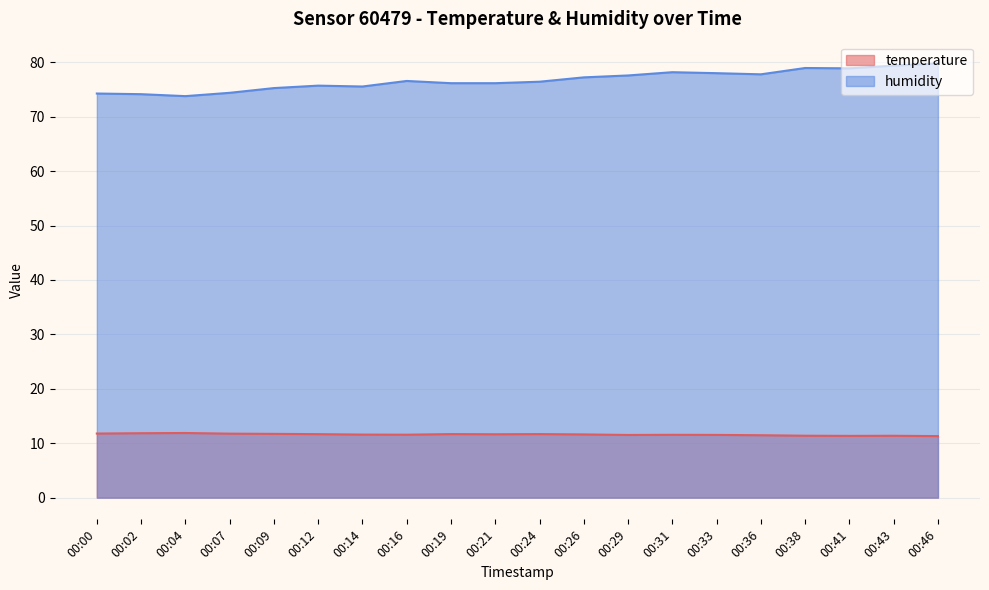

Reading left to right, extract all data points from this chart.

temperature: 00:00=11.8	00:02=11.8	00:04=11.9	00:07=11.8	00:09=11.7	00:12=11.7	00:14=11.6	00:16=11.6	00:19=11.7	00:21=11.7	00:24=11.7	00:26=11.6	00:29=11.5	00:31=11.6	00:33=11.5	00:36=11.5	00:38=11.4	00:41=11.3	00:43=11.4	00:46=11.3
humidity: 00:00=74.3	00:02=74.2	00:04=73.8	00:07=74.4	00:09=75.3	00:12=75.7	00:14=75.6	00:16=76.6	00:19=76.2	00:21=76.2	00:24=76.4	00:26=77.2	00:29=77.6	00:31=78.2	00:33=78.0	00:36=77.8	00:38=79.0	00:41=78.9	00:43=79.4	00:46=79.8